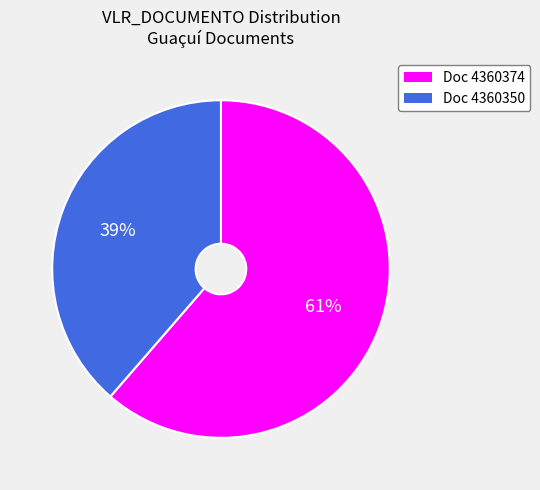

Which category has the smallest portion of the pie?

Doc 4360350